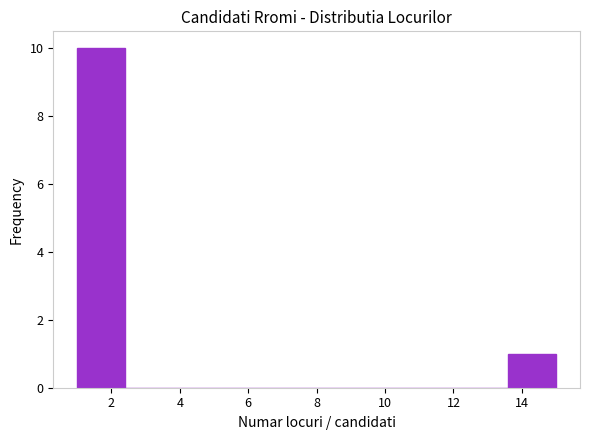

What is the height of the bar covering 1.0 to 2.4 on the x-axis? The values are not printed on the chart, so give them approximately, as read against the axis.

10